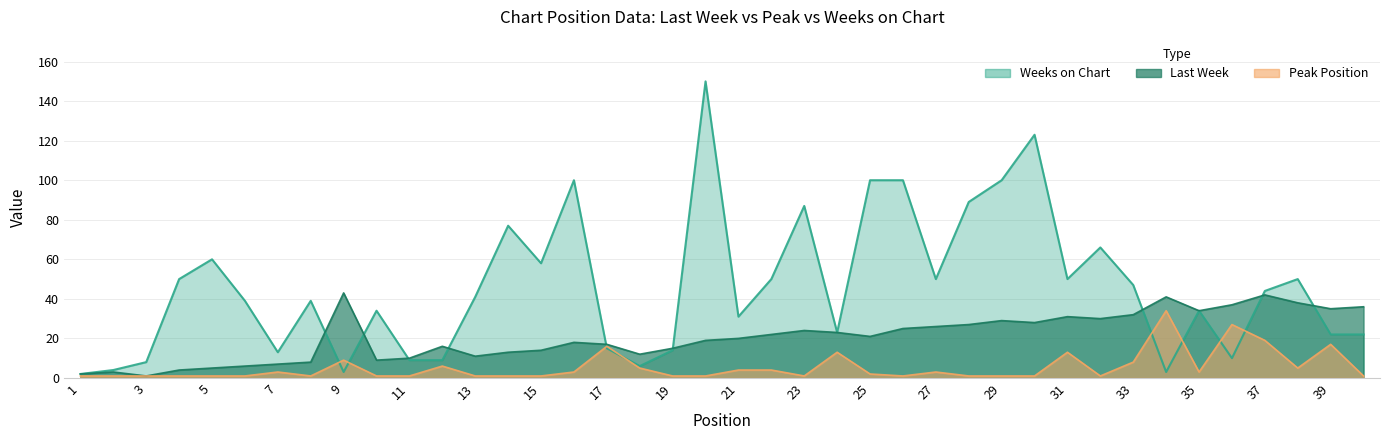

Reading left to right, list all the values displayed in this chart.

Last Week: 2	3	1	4	5	6	7	8	43	9	10	16	11	13	14	18	17	12	15	19	20	22	24	23	21	25	26	27	29	28	31	30	32	41	34	37	42	38	35	36
Peak Position: 1	1	1	1	1	1	3	1	9	1	1	6	1	1	1	3	16	5	1	1	4	4	1	13	2	1	3	1	1	1	13	1	8	34	3	27	19	5	17	1
Weeks on Chart: 2	4	8	50	60	39	13	39	3	34	9	9	41	77	58	100	15	6	14	150	31	50	87	23	100	100	50	89	100	123	50	66	47	3	34	10	44	50	22	22